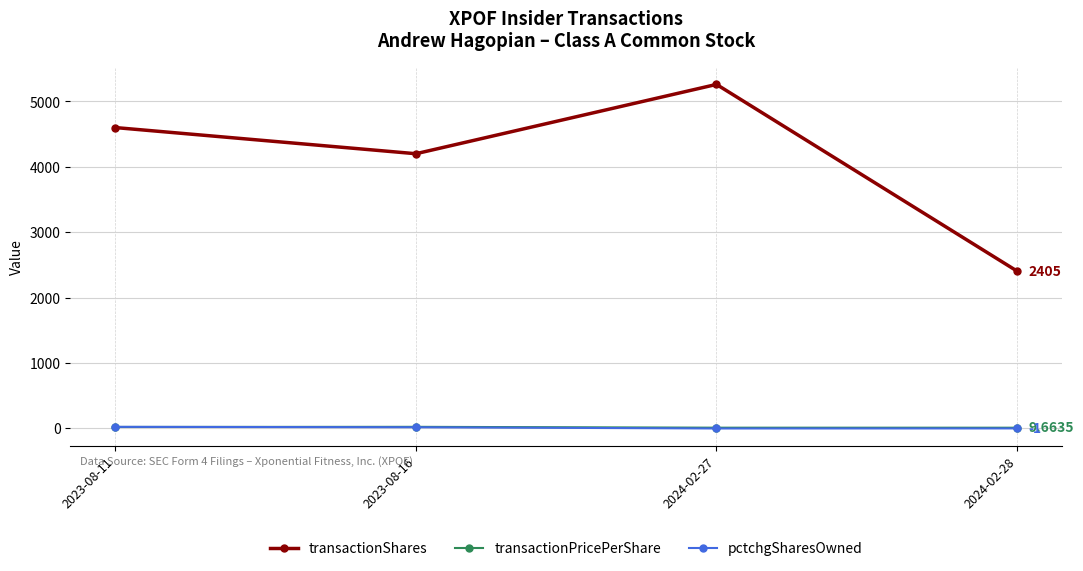

True or false: transactionShares has more than 1 interior local peaks.

False